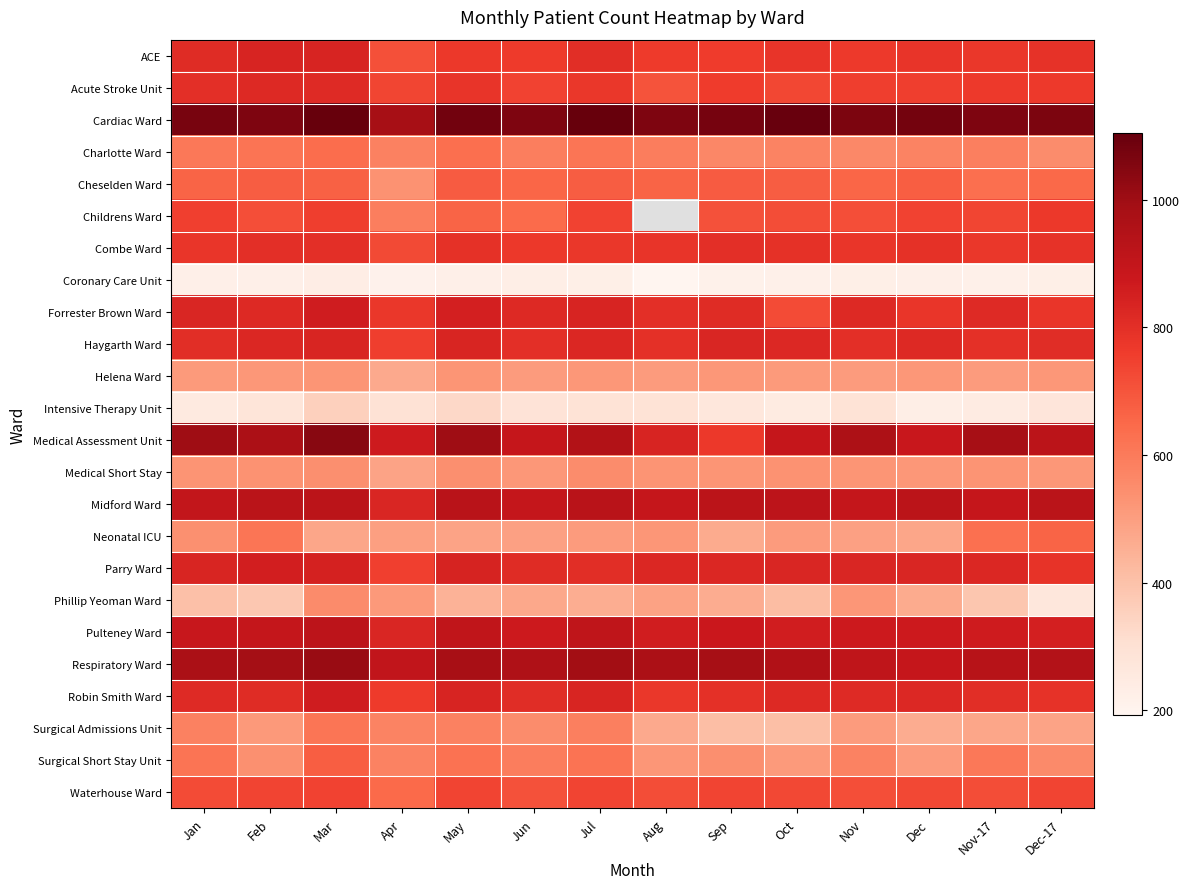

The Forrester Brown Ward series shows 1266.8 at Mar. True or false?

False